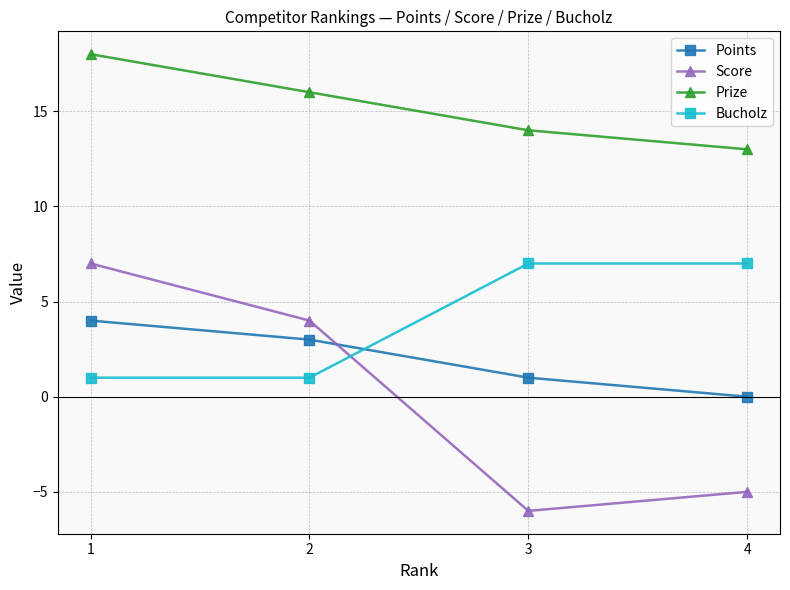

At how many categories does at least one series exceed 0?

4